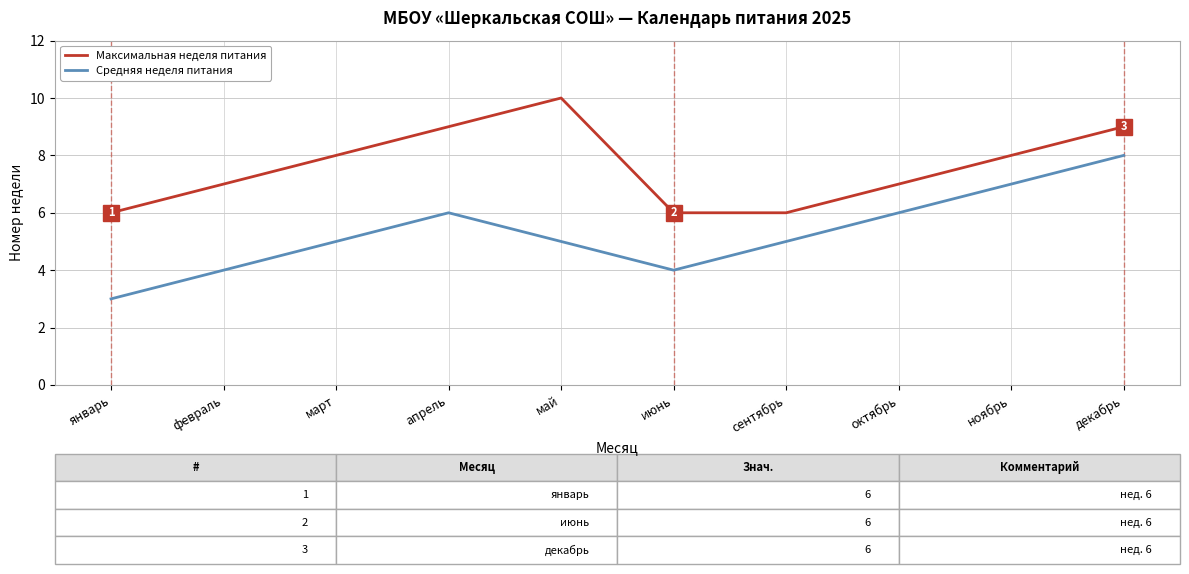

Reading left to right, list all the values displayed in this chart.

Максимальная неделя питания: 6	7	8	9	10	6	6	7	8	9
Средняя неделя питания: 3	4	5	6	5	4	5	6	7	8